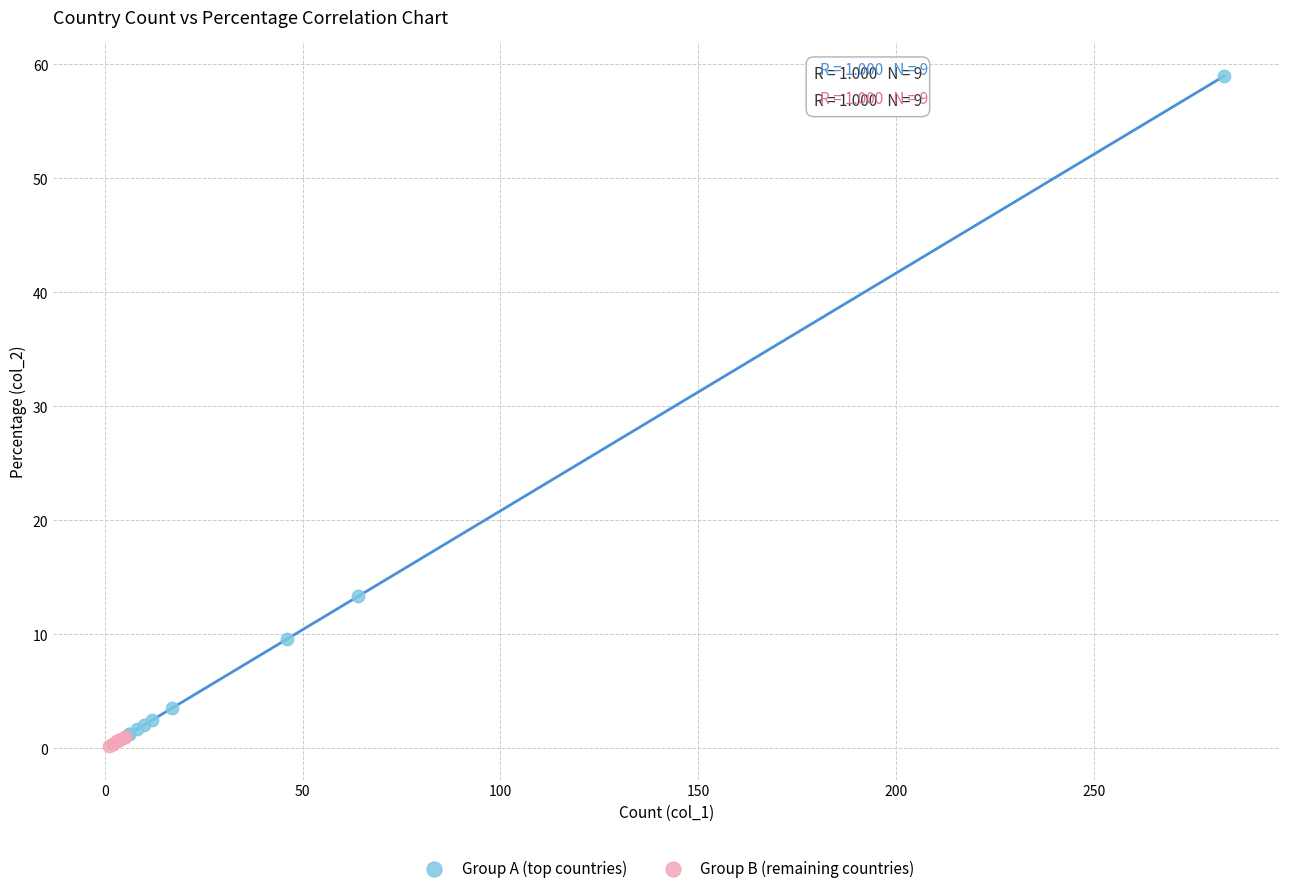

Which series has the widest spread of Y values?

Group A (top countries)